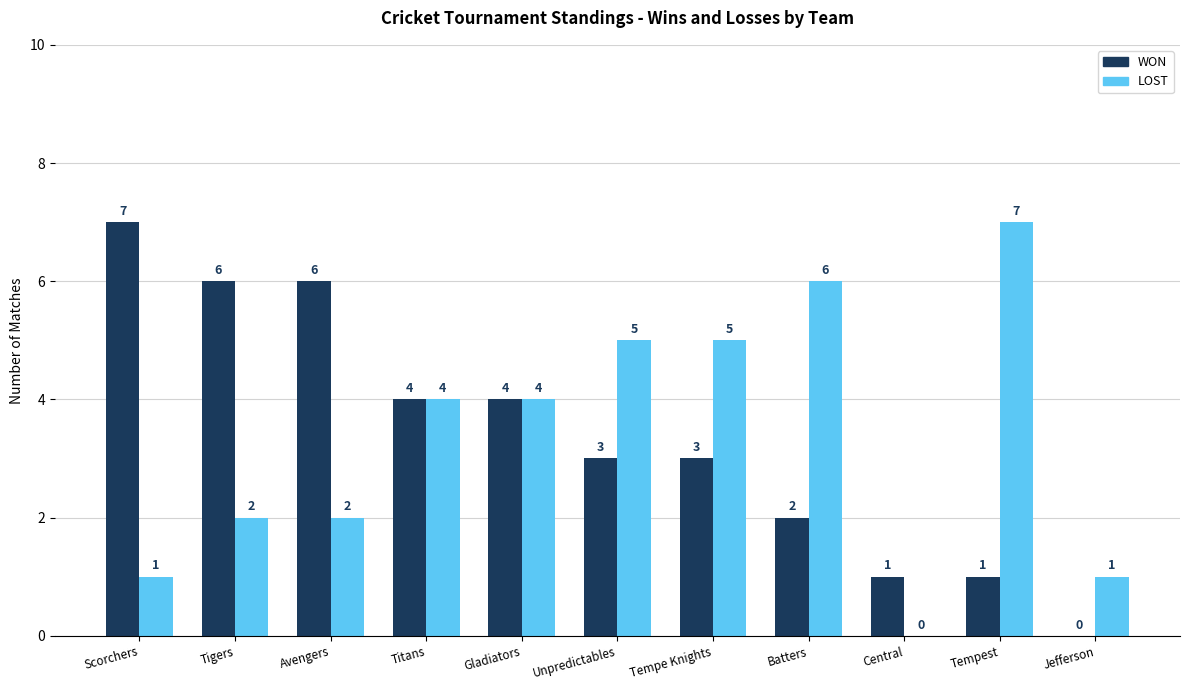

Is the value of WON at Tigers greater than the value of LOST at Jefferson?

Yes